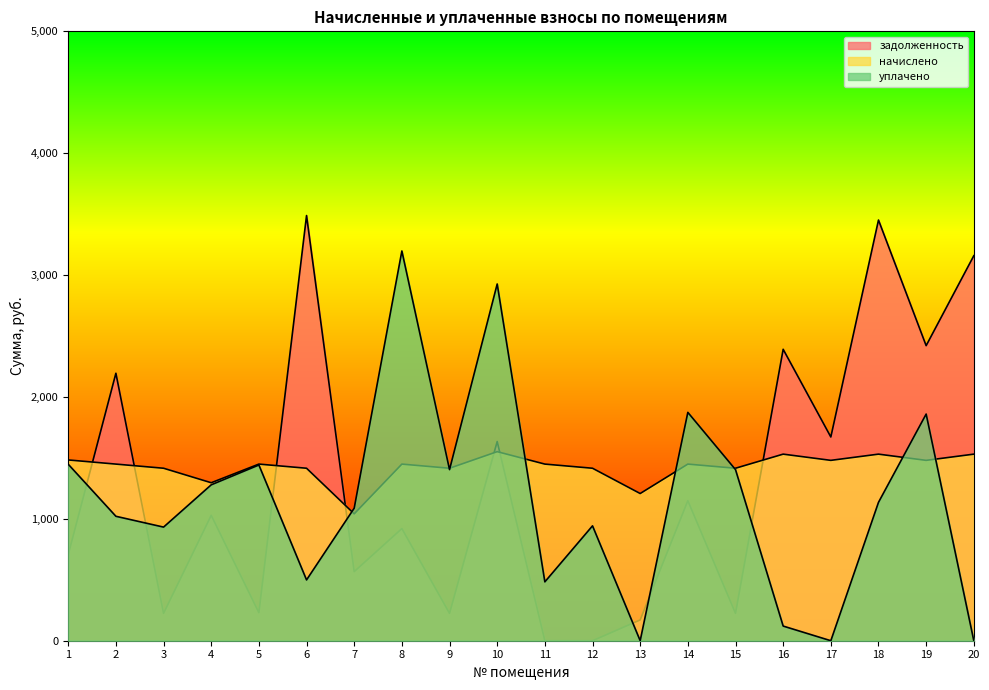

What value does the начислено series have at 5?

1449.2